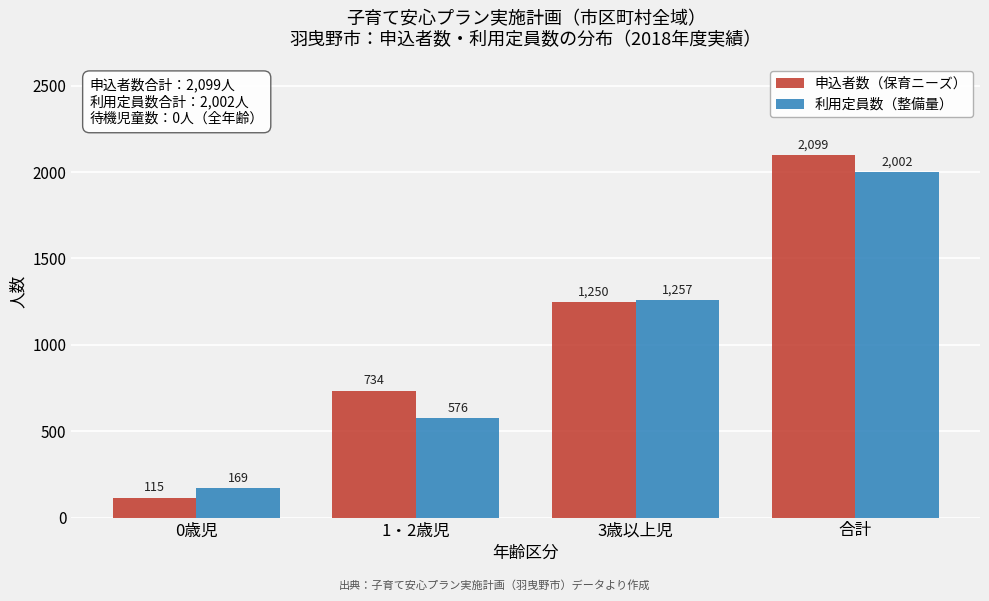

Reading right to left, extract all data points from this chart.

申込者数（保育ニーズ）: 2099	1250	734	115
利用定員数（整備量）: 2002	1257	576	169